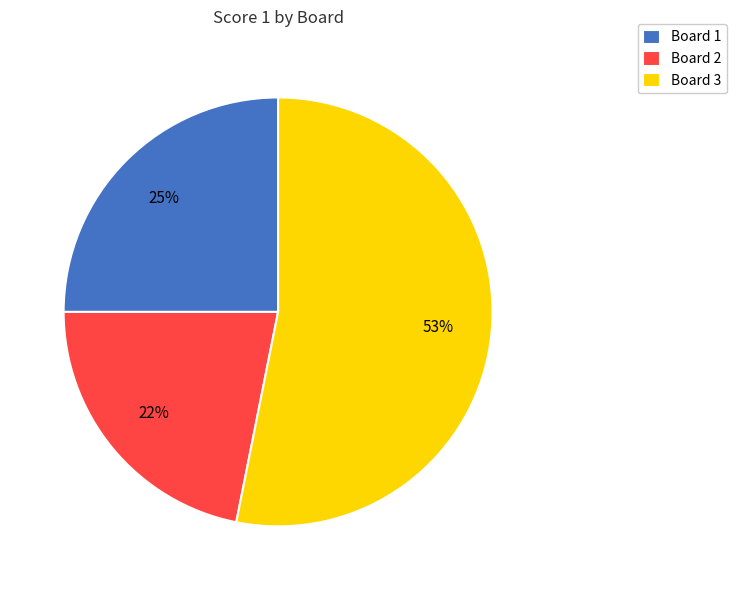

To the nearest percent, what percentage of the pie is Board 3?

53%